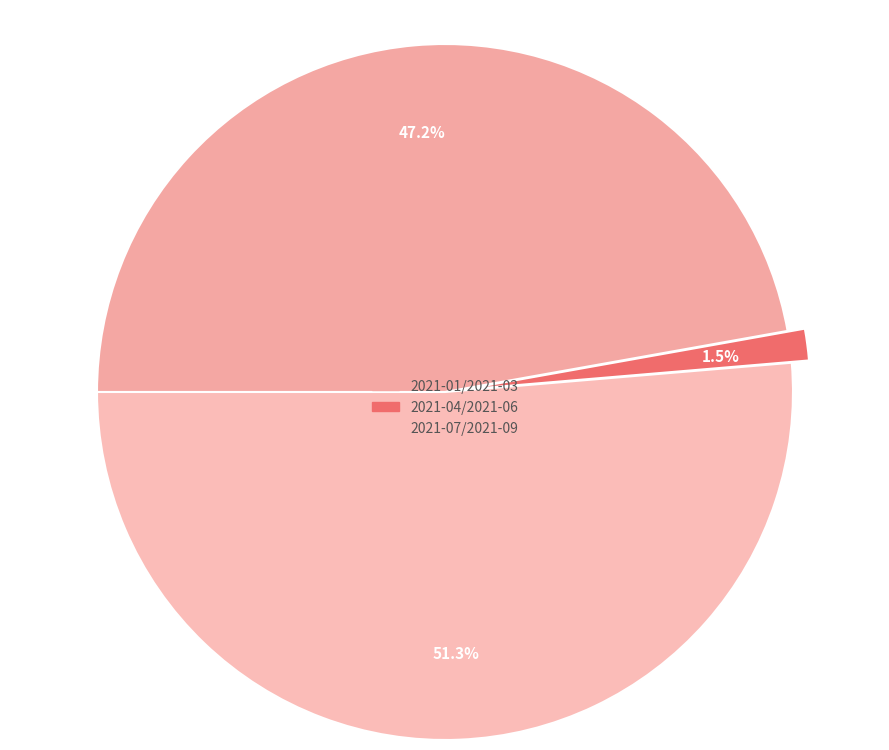

Which has a higher value, 2021-07/2021-09 or 2021-04/2021-06?

2021-07/2021-09